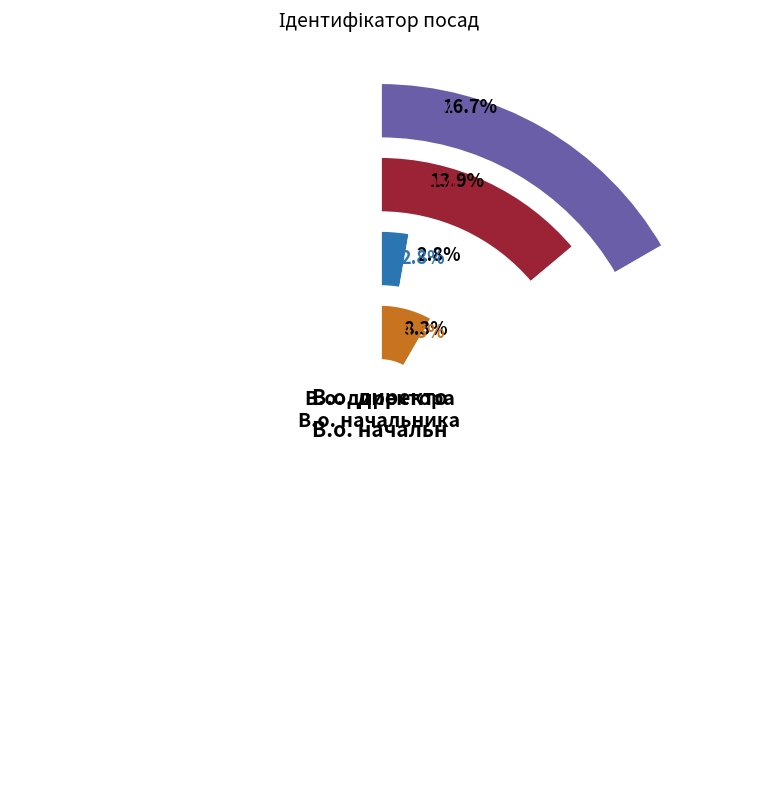

Does Головний лікар represent more than half of the total?

No